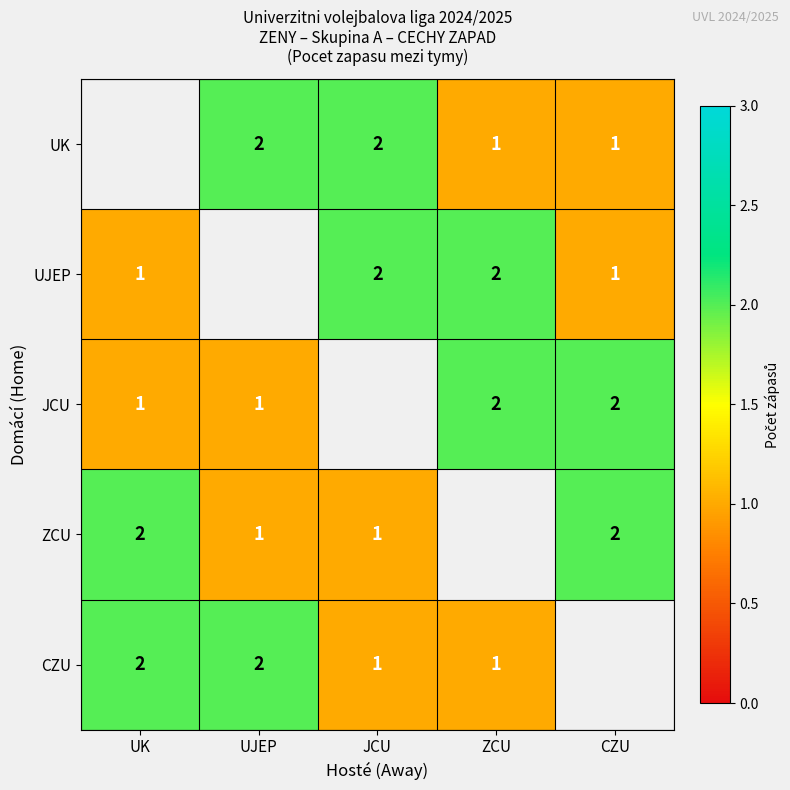

The value of JCU at UJEP is 1. True or false?

True